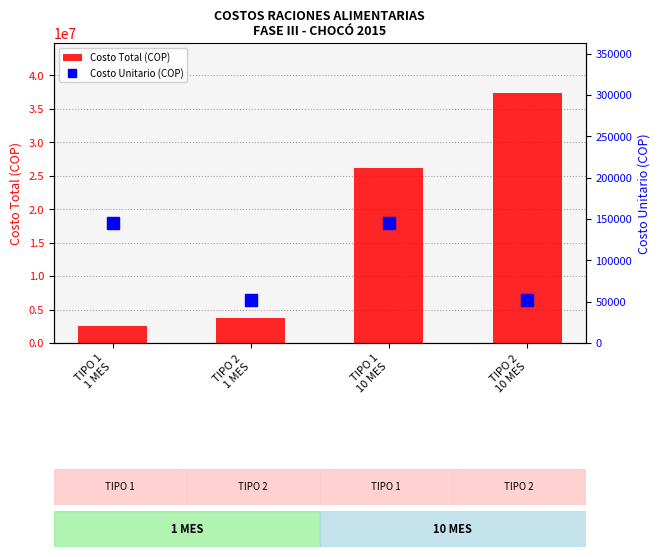

List the series in order of their overall mean, lowest first.

Costo Unitario (COP), Costo Total (COP)